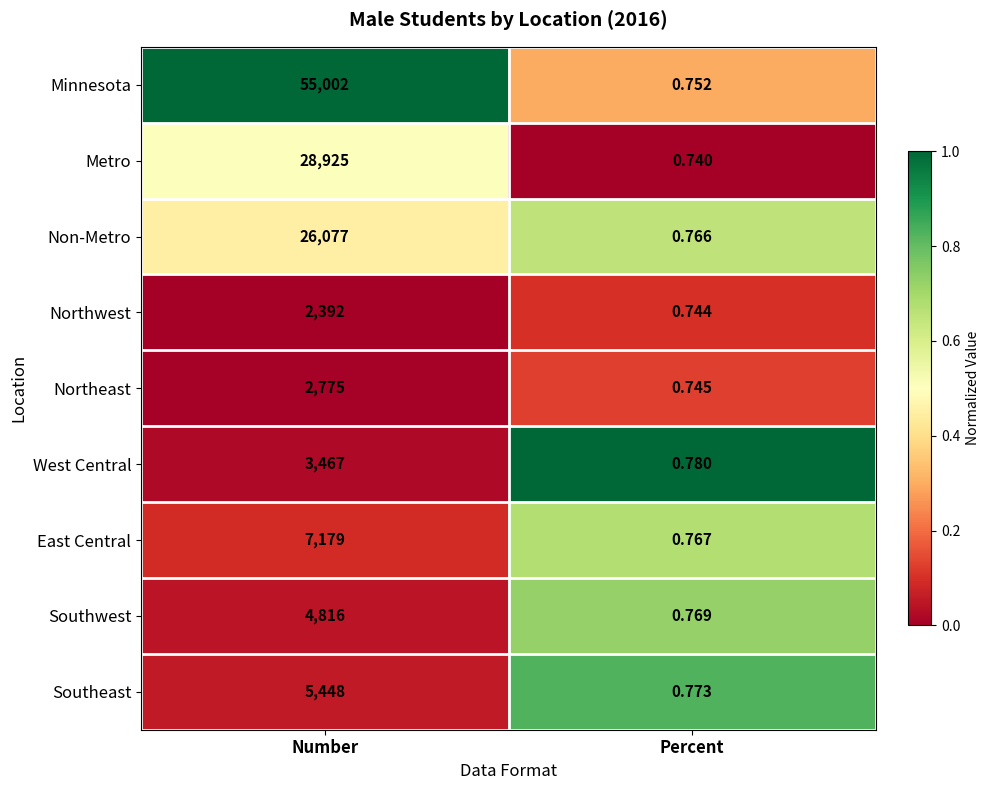

At which category is the sum across all series the highest?

Number